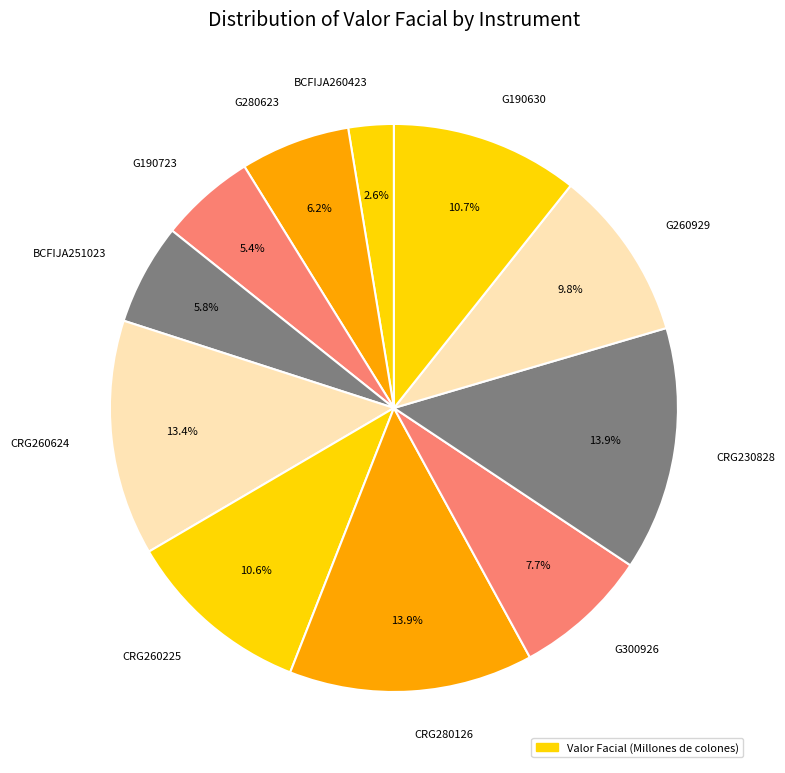

Which category has the smallest portion of the pie?

BCFIJA260423